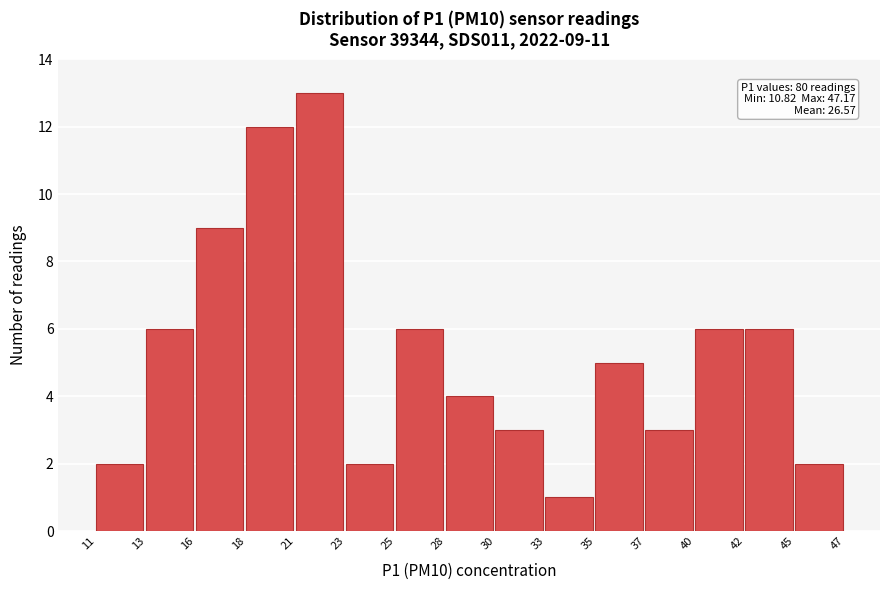

Reading left to right, list all the values displayed in this chart.

2	6	9	12	13	2	6	4	3	1	5	3	6	6	2